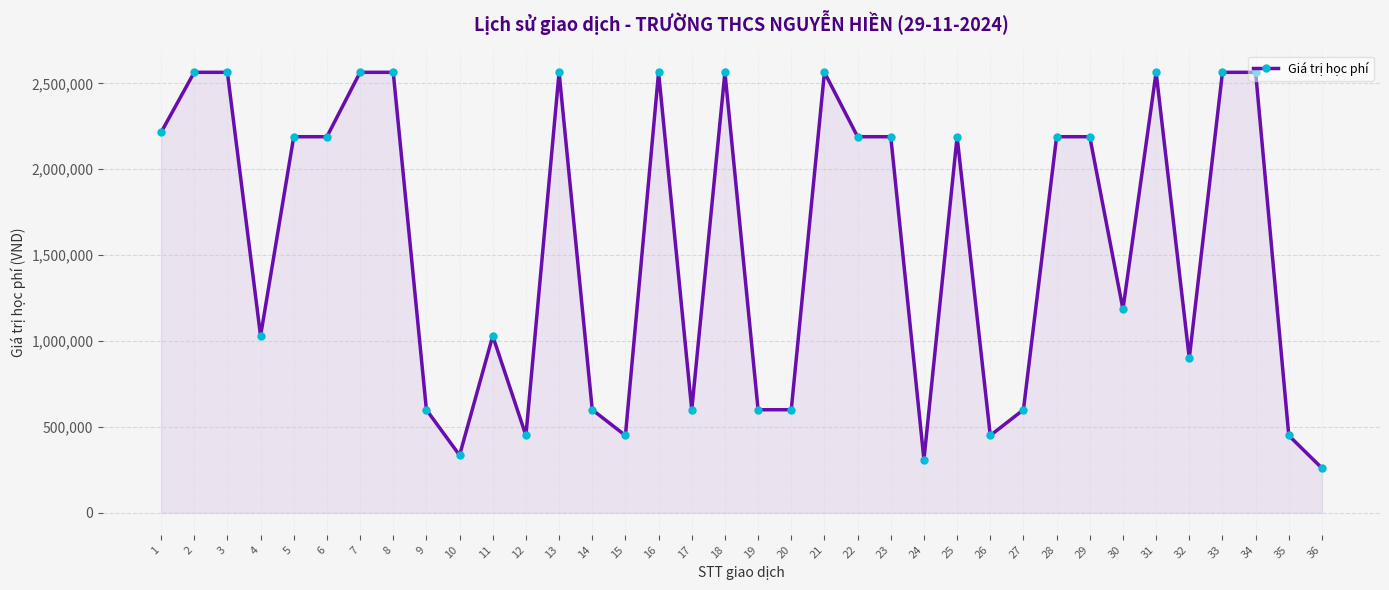

The chart shows a value of 2564520 at 33. True or false?

True